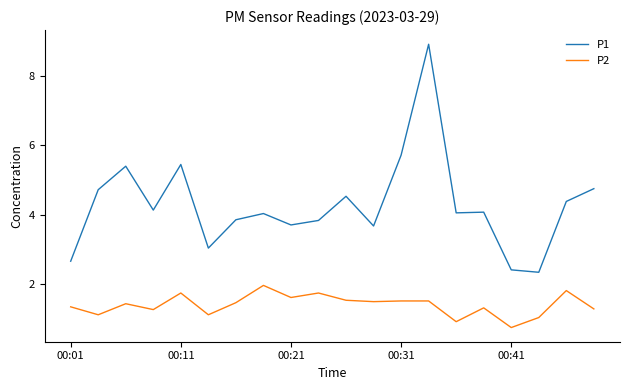

What is the average value of the P2 series?

1.4